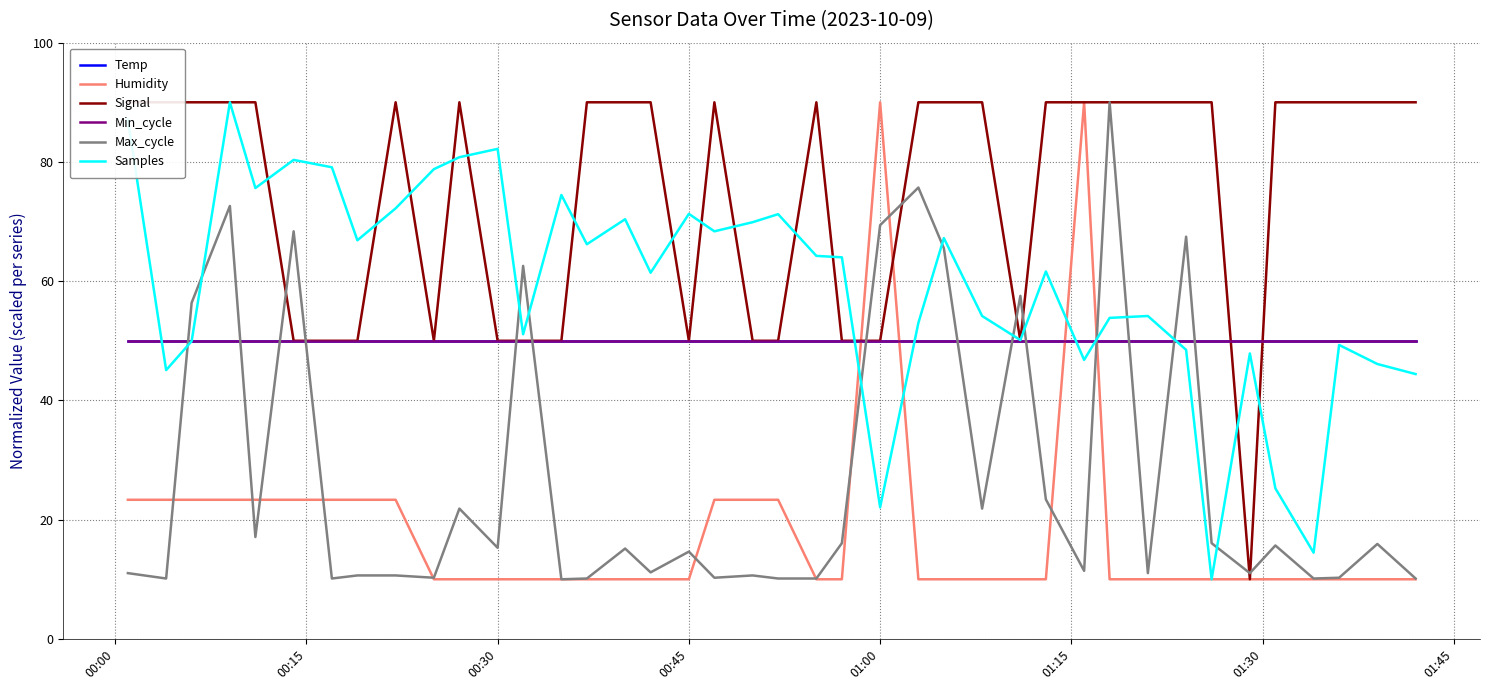

Rank the series by their maximum value, from highest to lowest.

Humidity, Signal, Max_cycle, Samples, Temp, Min_cycle